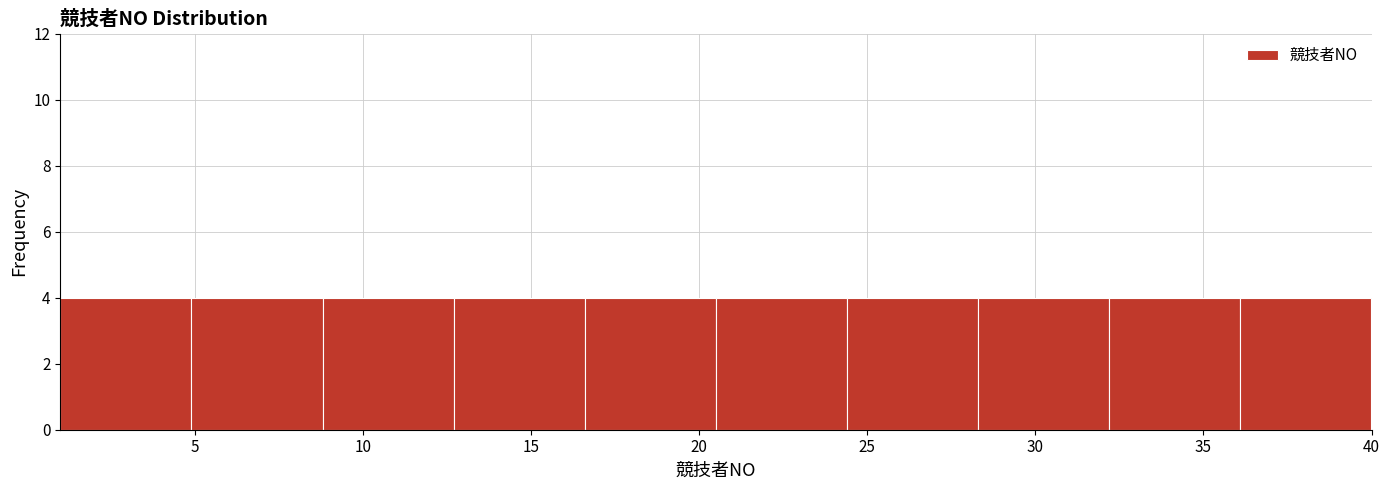

How tall is the bar that spans 12.7 to 16.6 on the x-axis? Neither the bar edges nor the heights are printed on the chart, so give them approximately, as read against the axes.

4